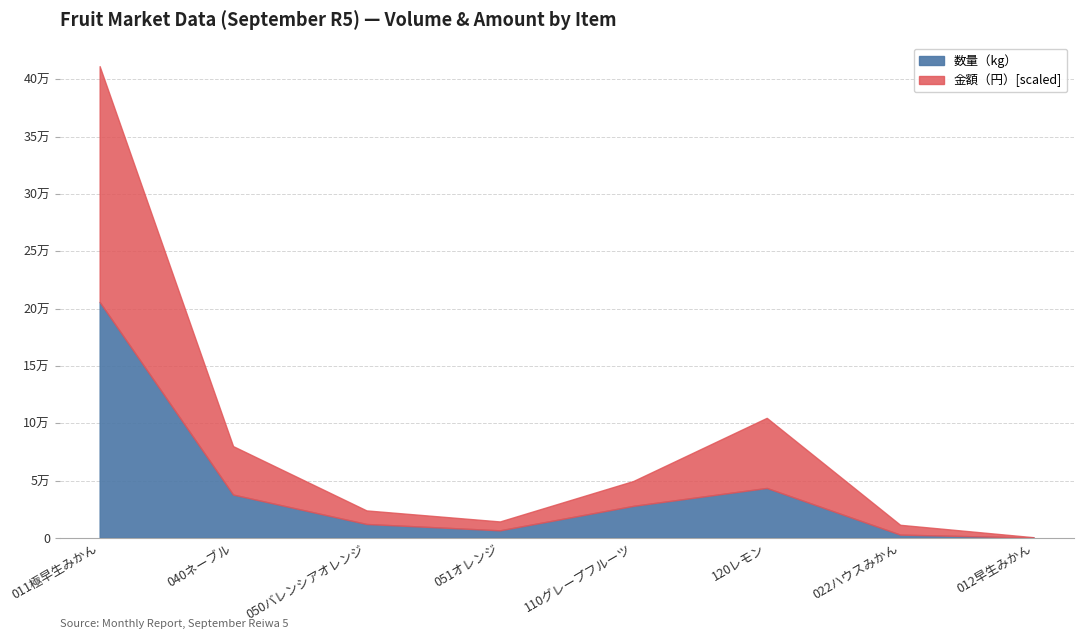

True or false: 金額（円） and 数量（kg） cross at least once.

False